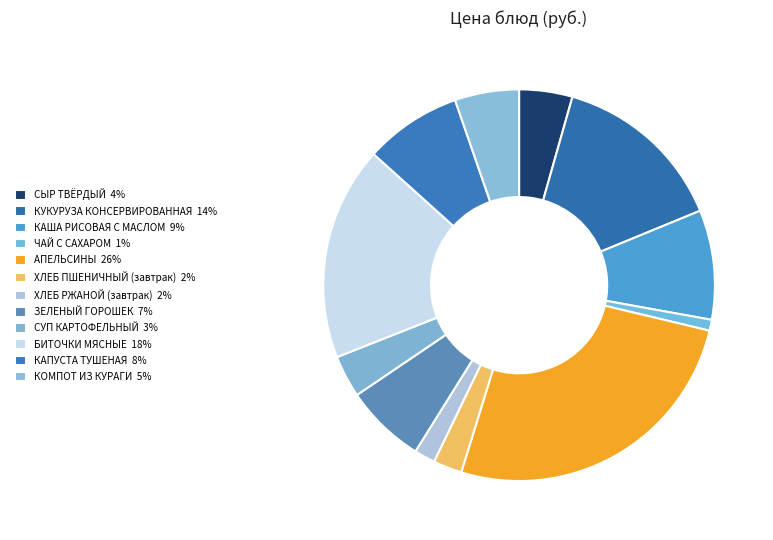

The КУКУРУЗА КОНСЕРВИРОВАННАЯ slice represents 14% of the pie. True or false?

True